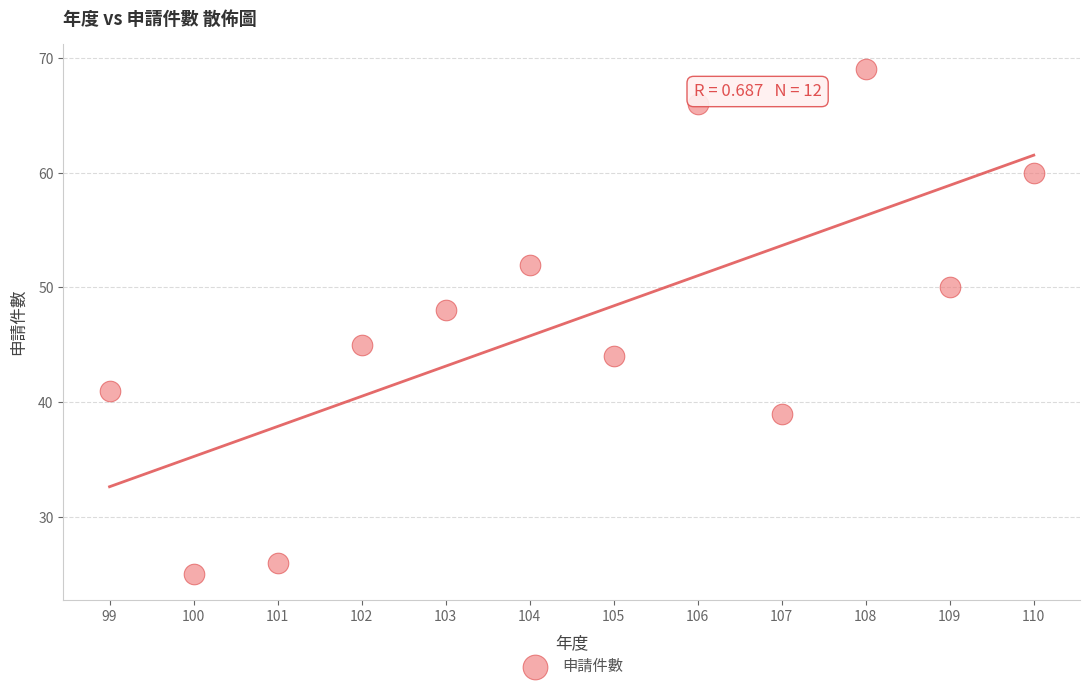

What Y value in the scatter plot is closest to 47?

48